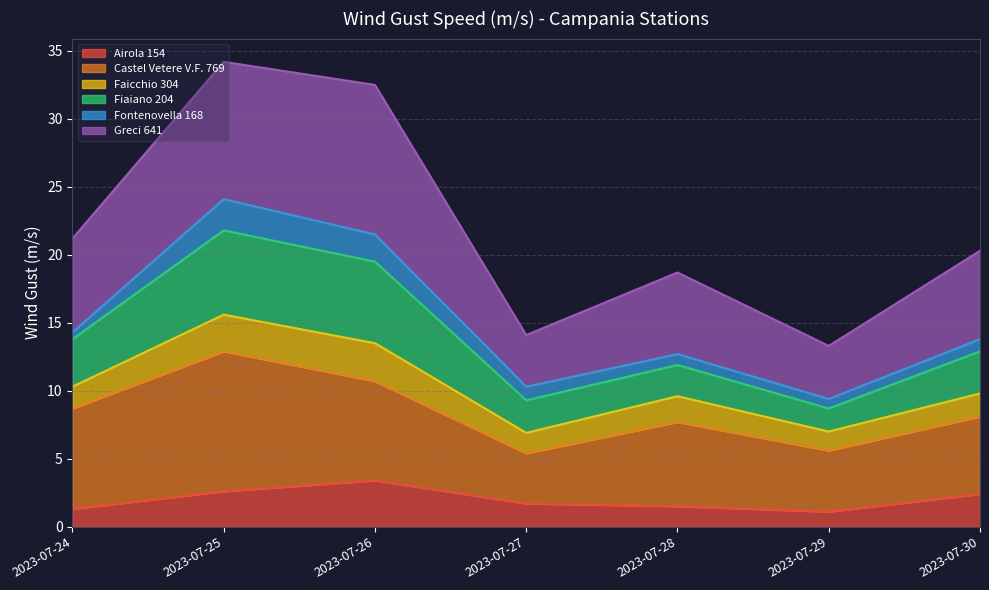

What is the total value across all series at 2023-07-26?

32.5